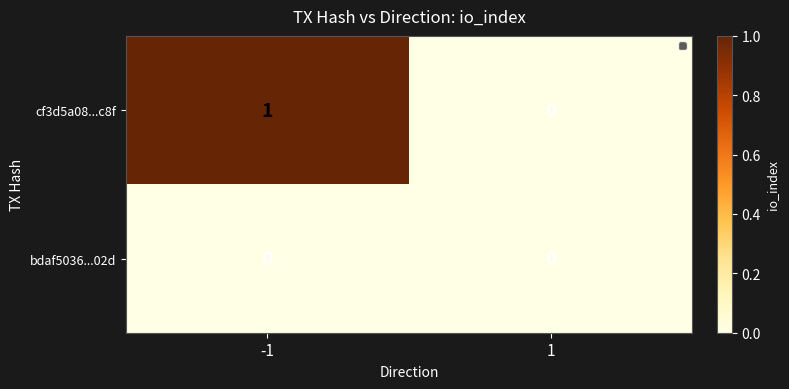

How many series are shown in this chart?

2